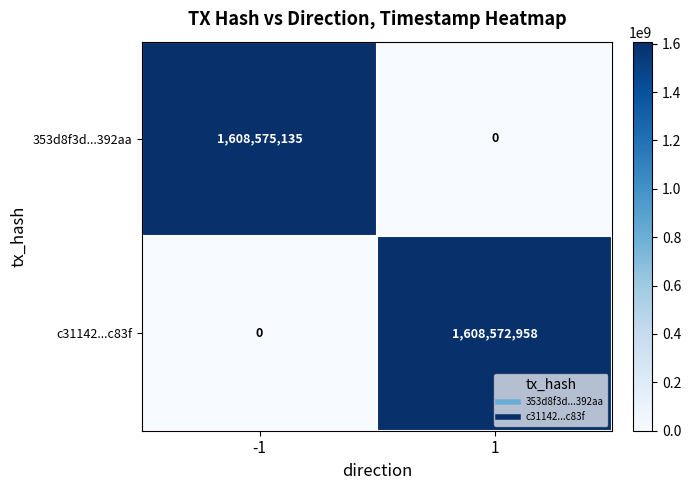

How many positive values does the c31142...c83f series have?

1